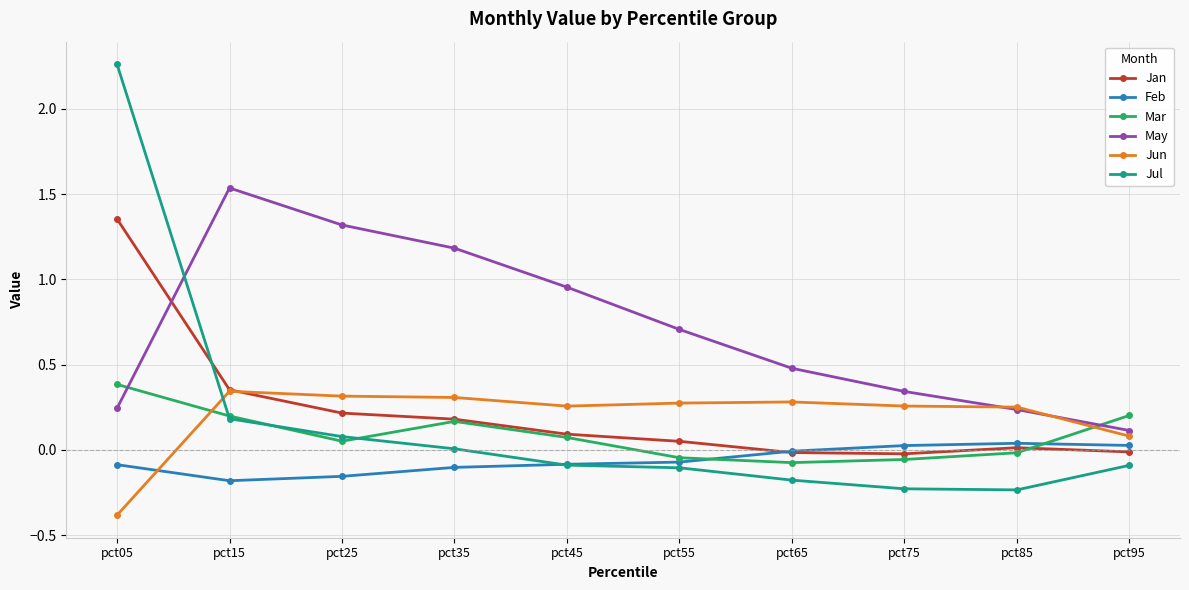

Which category has the lowest value across all series?

pct05